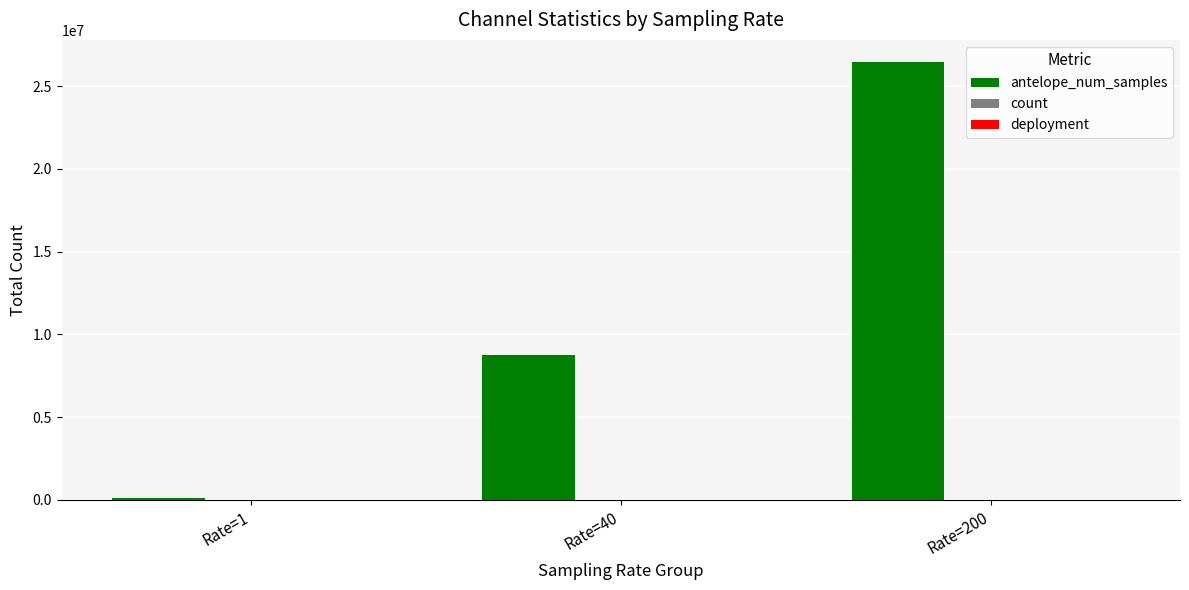

Which series changed the most between Rate=1 and Rate=200?

antelope_num_samples